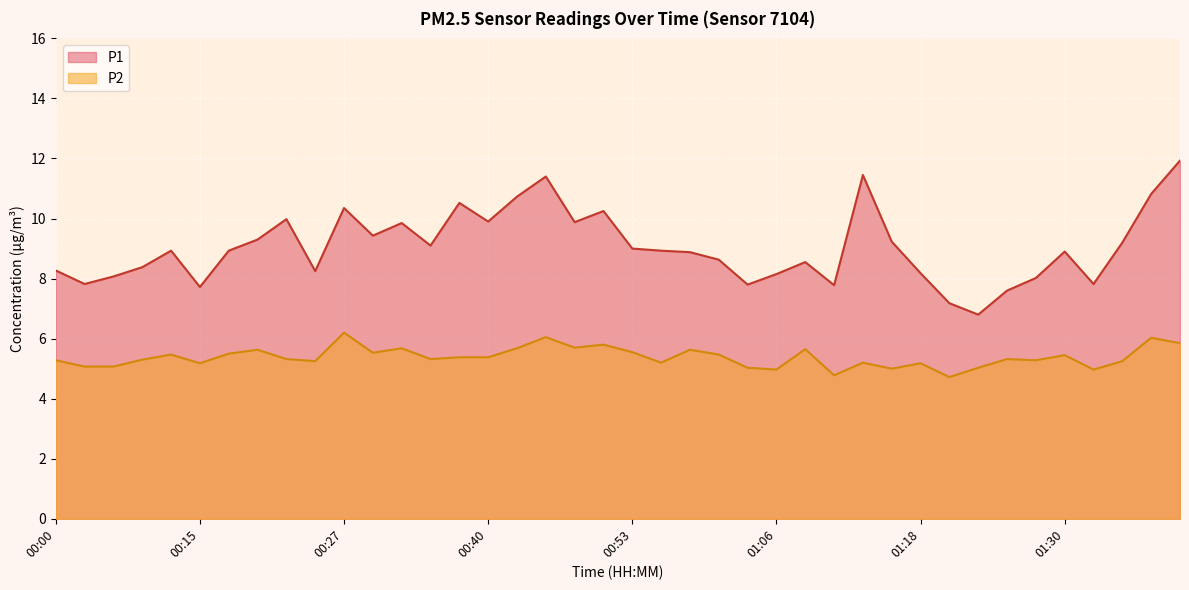

What is the difference between the highest and lowest values at 01:33?

2.9